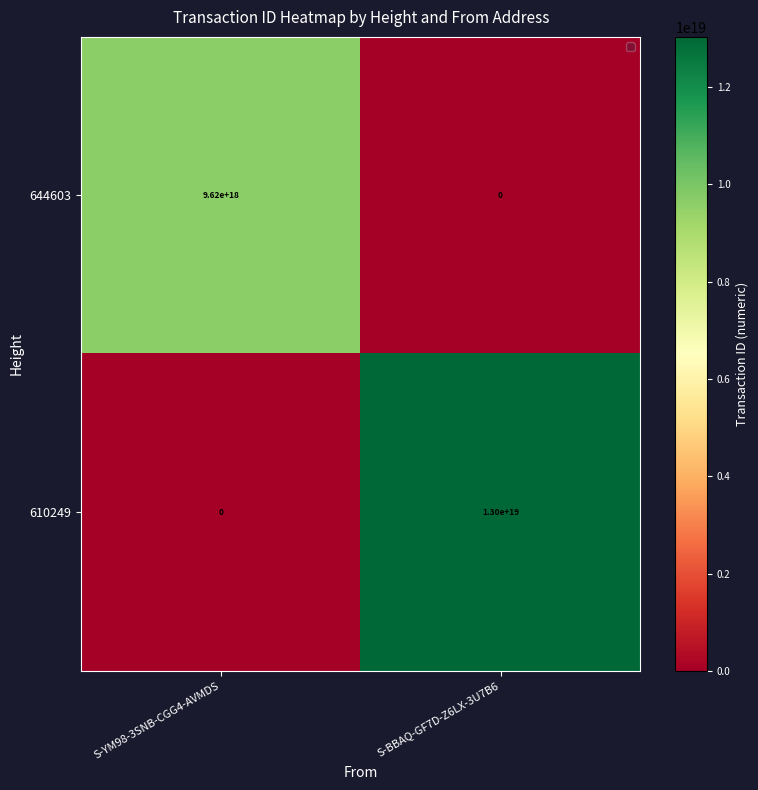

Where is 644603 nearest to the value 4810000000000000000?

S-YM98-3SNB-CGG4-AVMDS